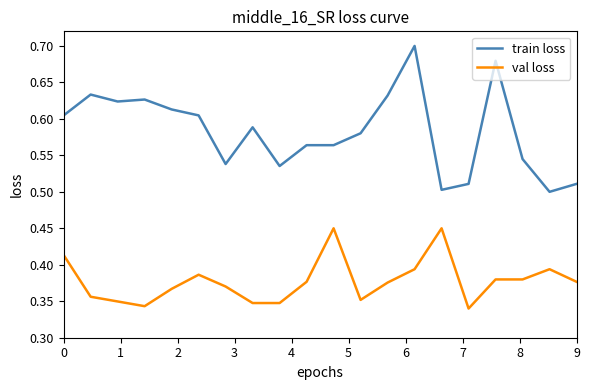

Which series has the largest range (max minus min)?

train loss